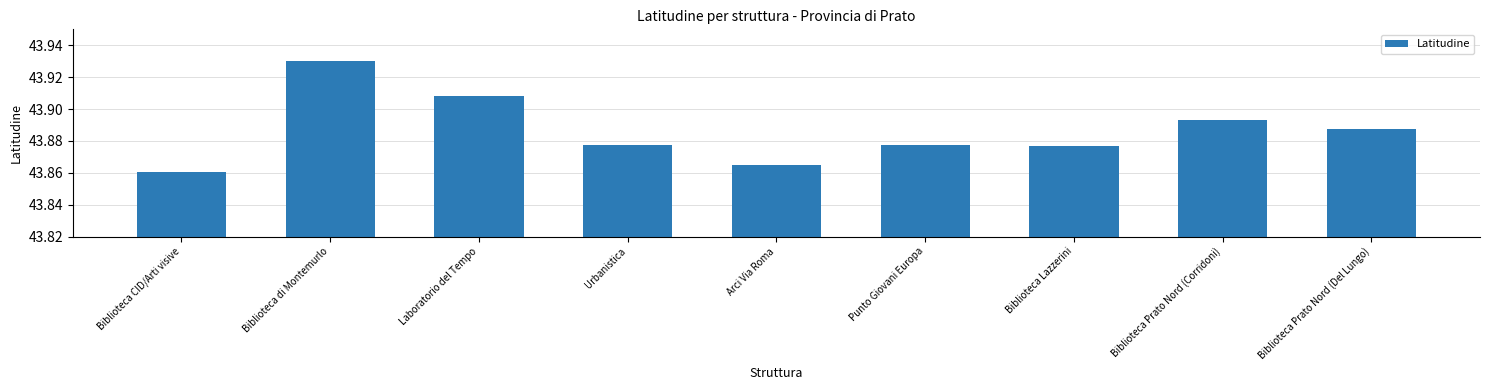

The value at Punto Giovani Europa is 17.7. True or false?

False